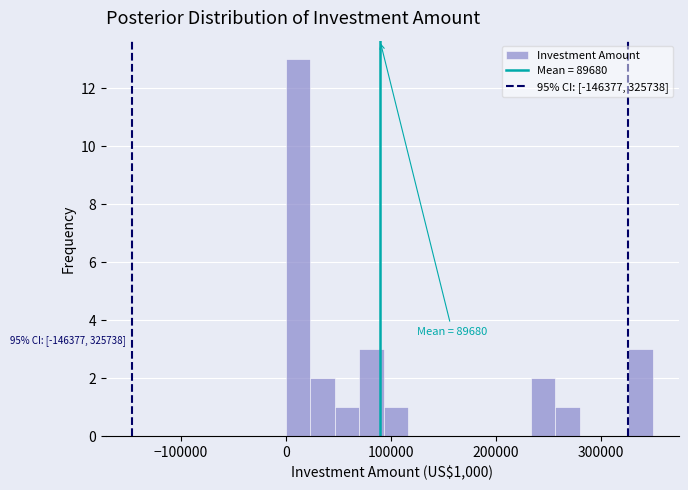

Read against the x-axis, roughly where is the centre of the tallest bar?

10000